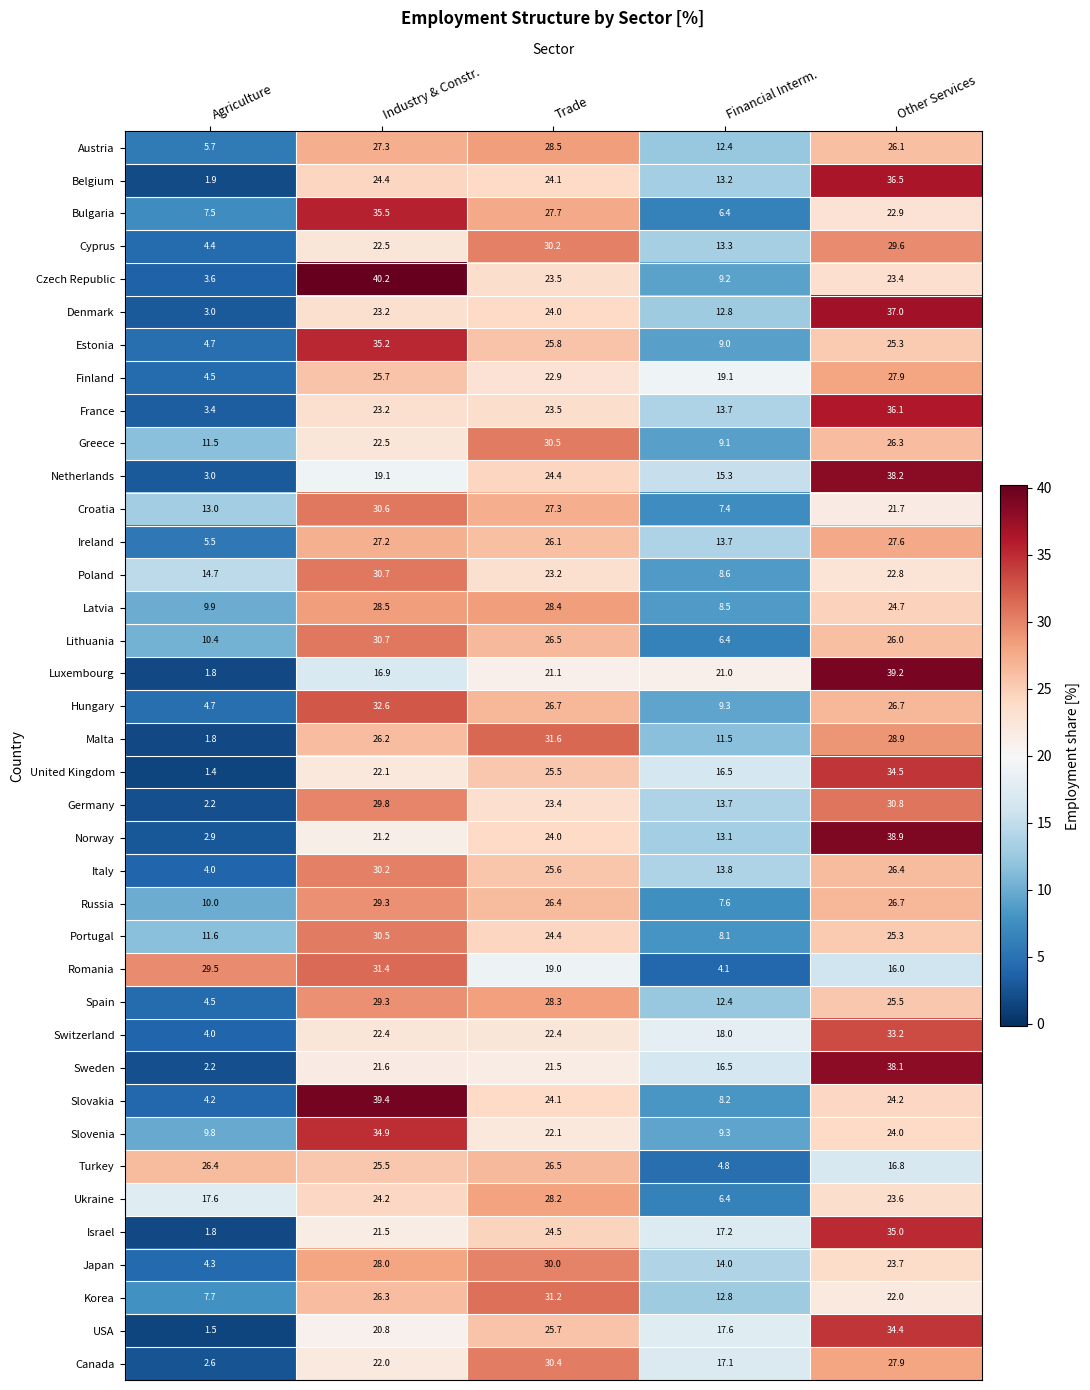

Between Industry & Constr. and Trade, which series saw the biggest shift?

Czech Republic